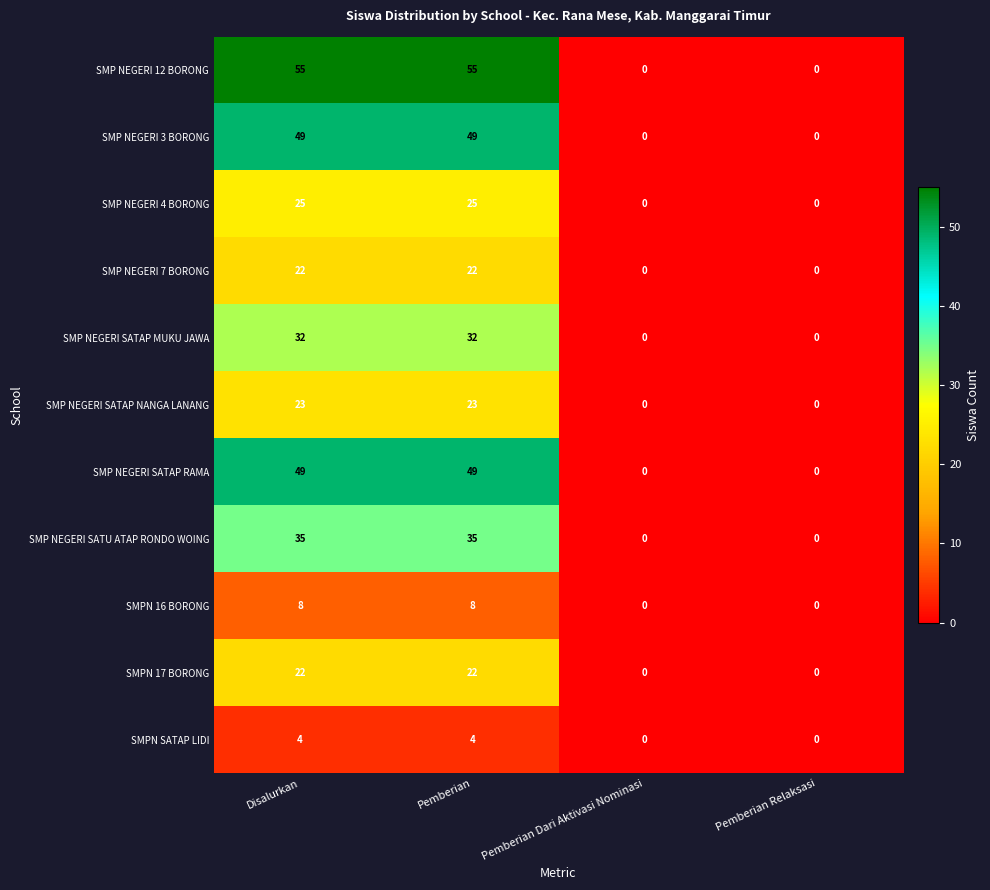

Which series has the widest spread of values?

SMP NEGERI 12 BORONG